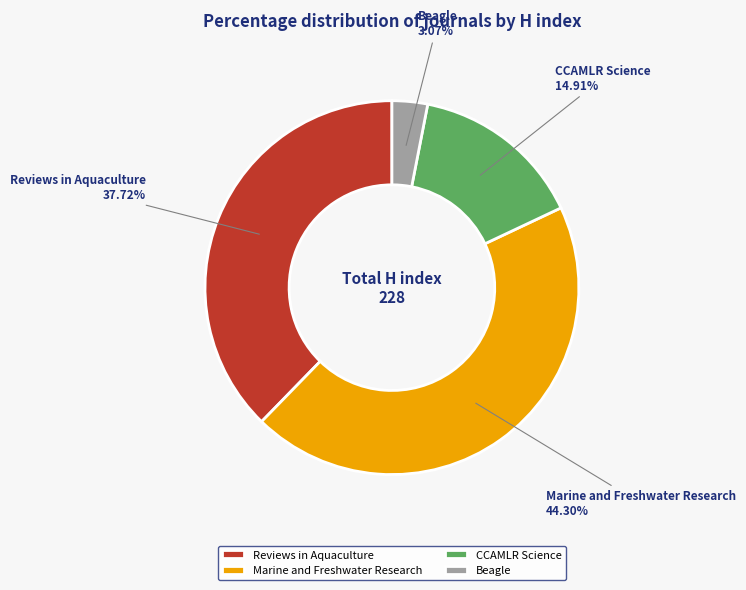

To the nearest percent, what is the average slice percentage?

25%